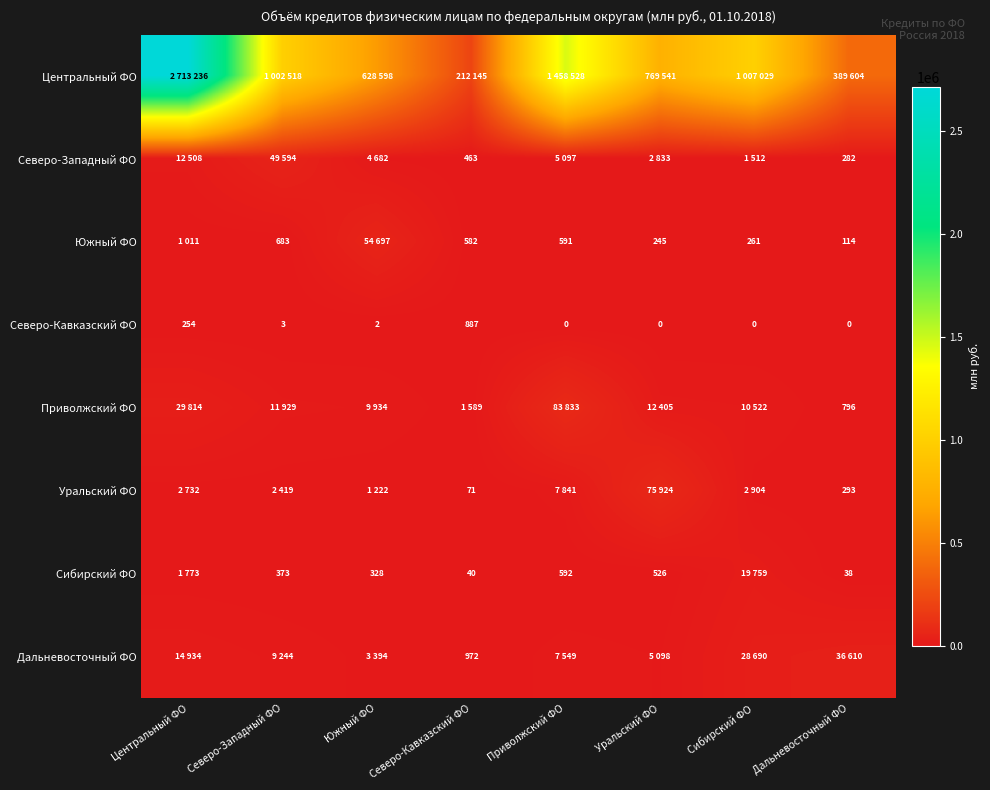

What is the sum of the Южный ФО values at Северо-Западный ФО and Сибирский ФО?

944